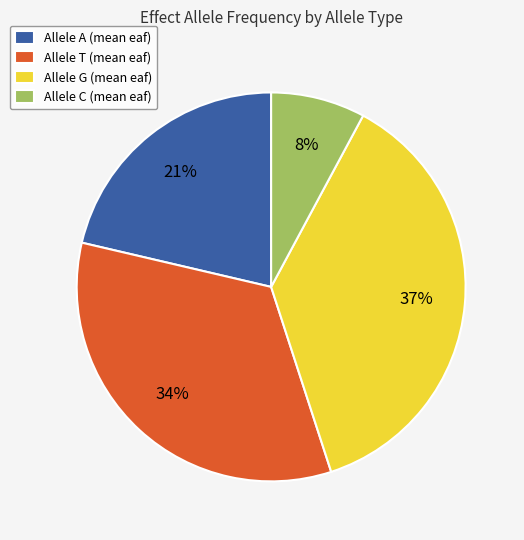

What percentage is the Allele G (mean eaf) slice, to the nearest percent?

37%